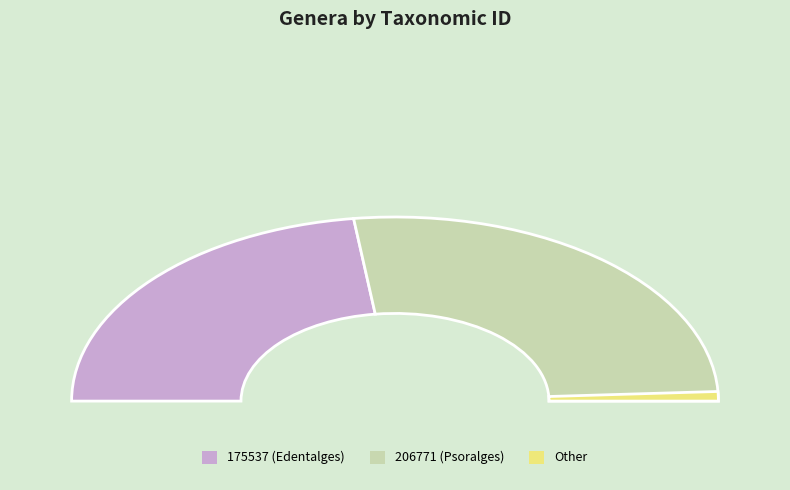

Is there a majority slice in this chart?

Yes